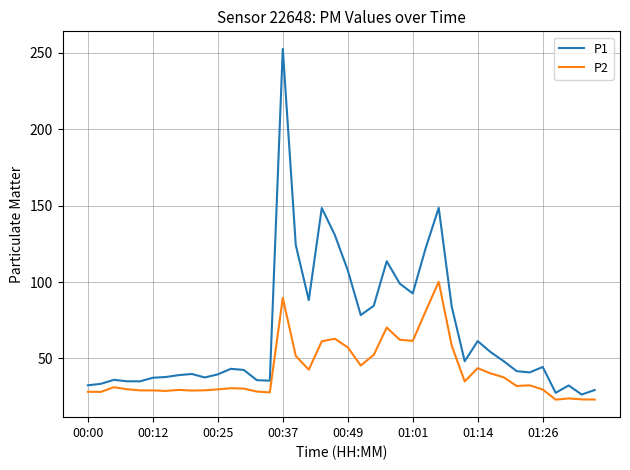

How many lines are shown in the chart?

2